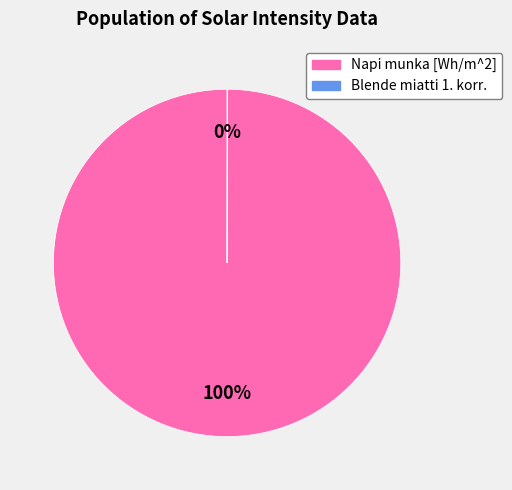

Which category has the biggest portion of the pie?

Napi munka [Wh/m^2]